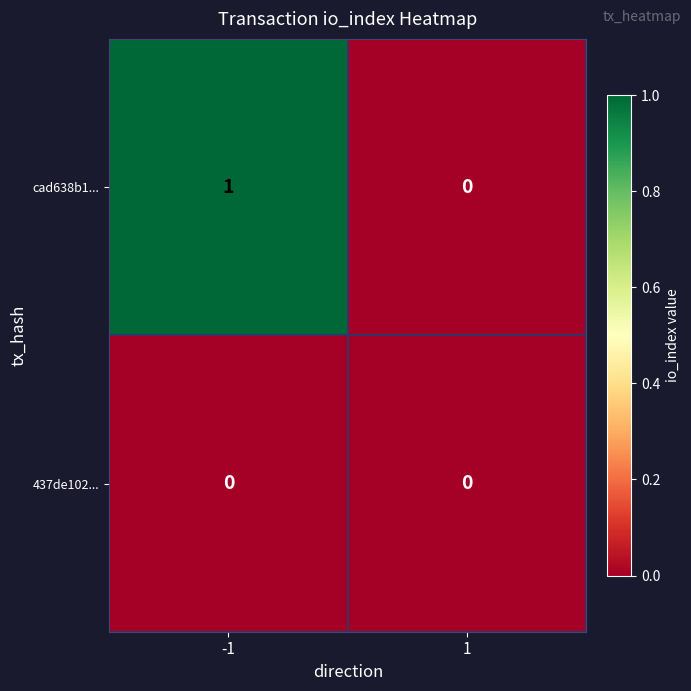

The value of 437de102... at 1 is 0. True or false?

True